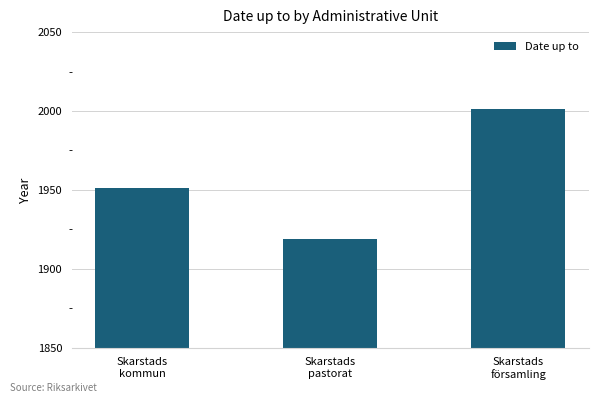

How many distinct data groups are displayed?

1